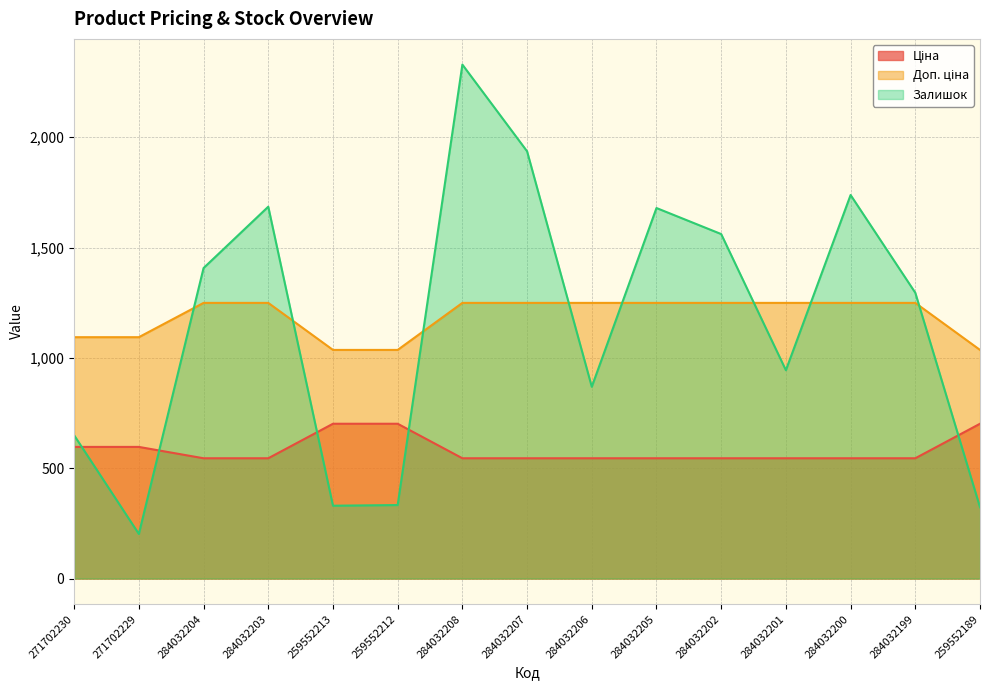

At which category is the sum across all series the highest?

284032208